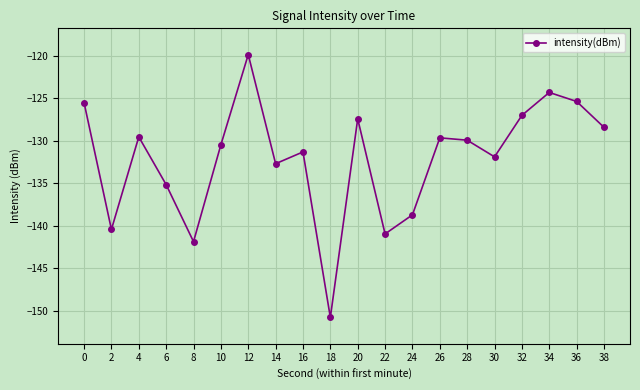

Is this an area chart (filled region under the line)?

No